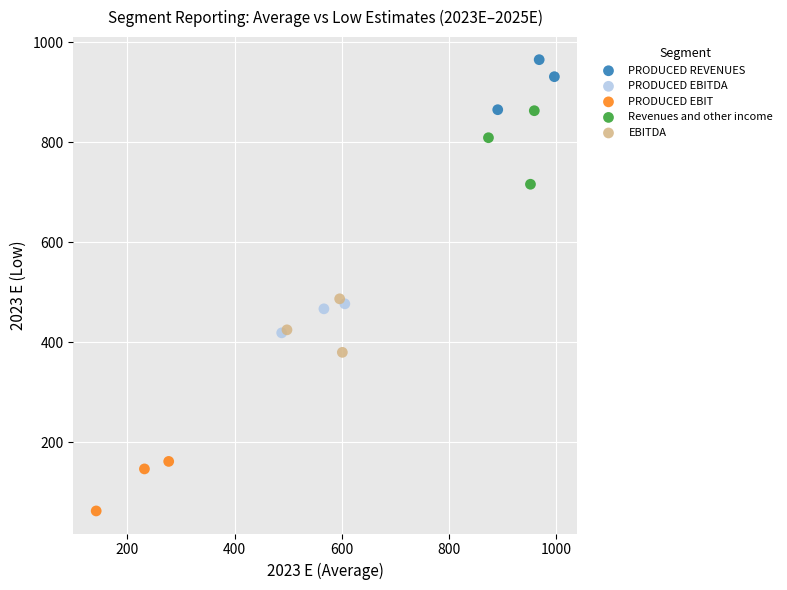

Which series contains the highest Y value?

PRODUCED REVENUES